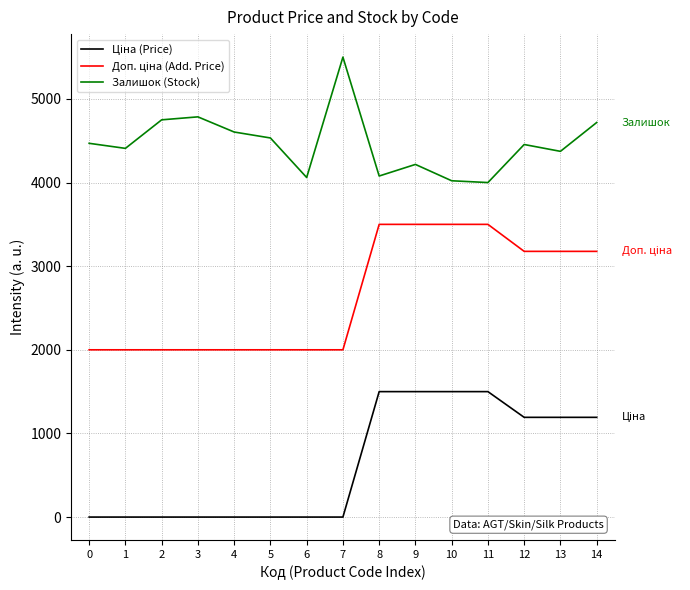

What is the spread (max minus min) of values at 13?

3180.7